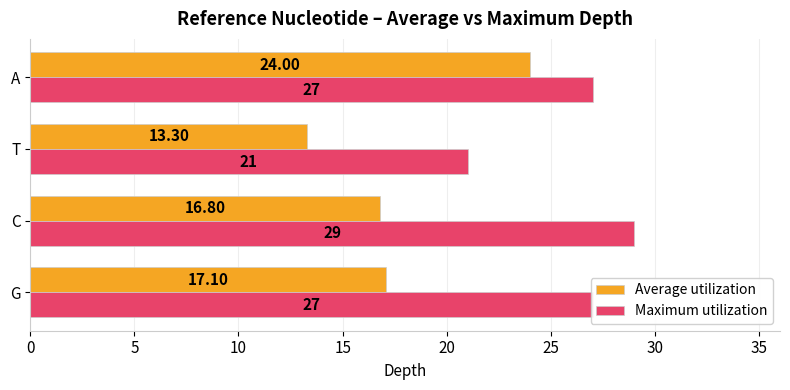

Between C and T, which series saw the biggest shift?

Maximum utilization